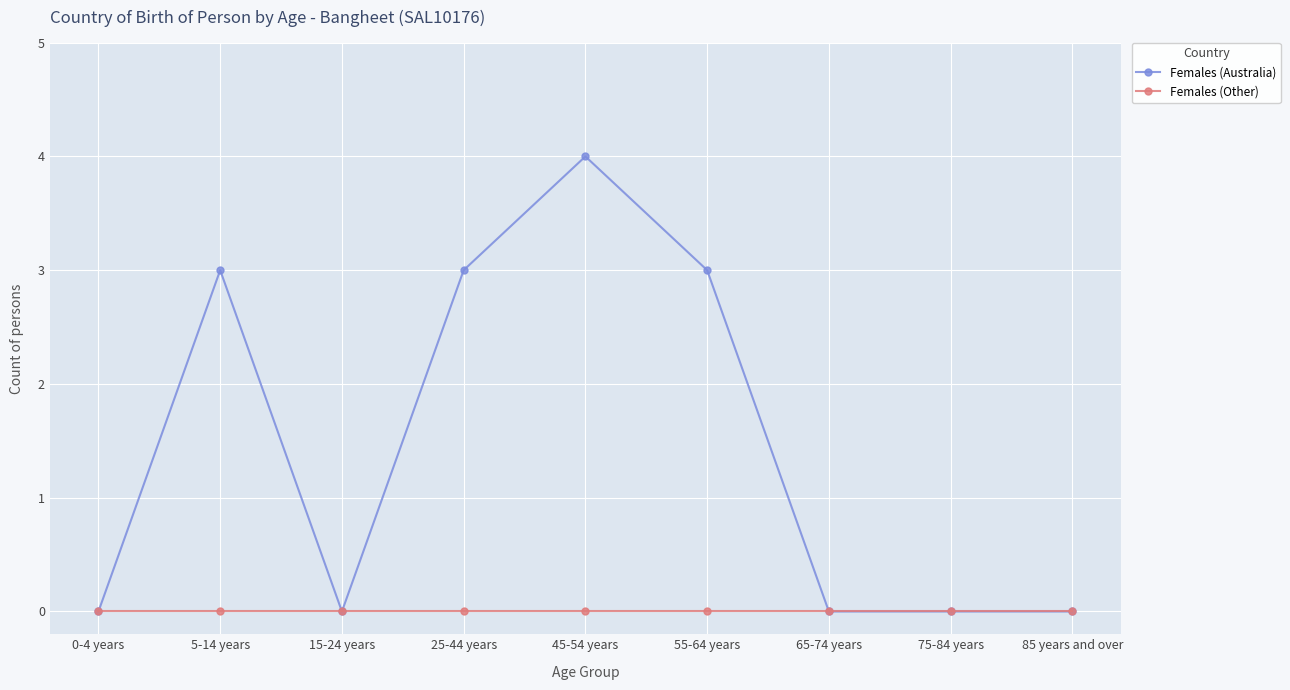

What are all the series names shown in the legend?

Females (Australia), Females (Other)